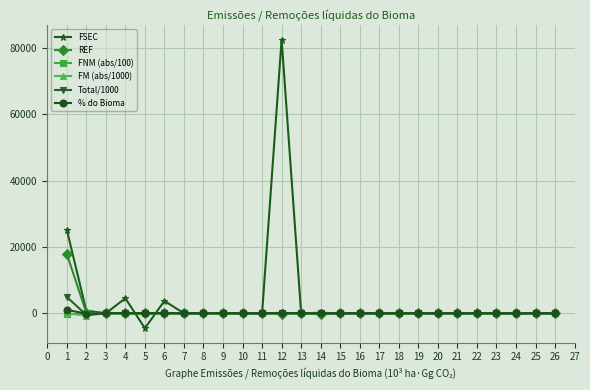

At which category does FSEC reach its first local peak?

4